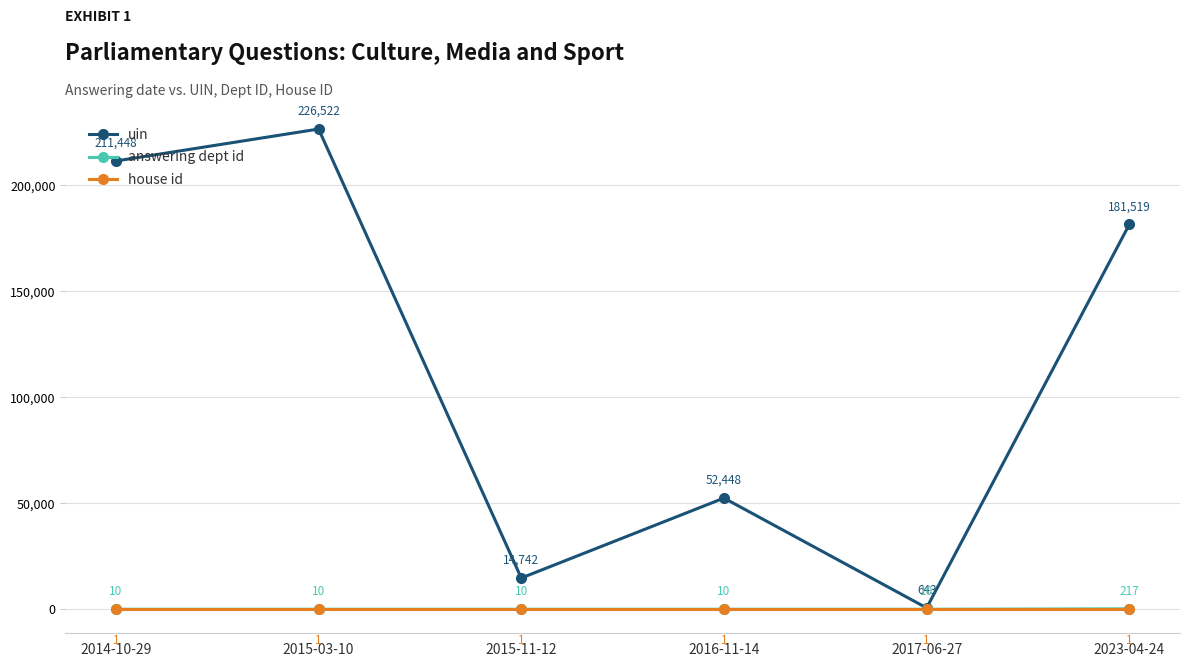

What is the difference between the maximum and minimum values in the uin series?

225879